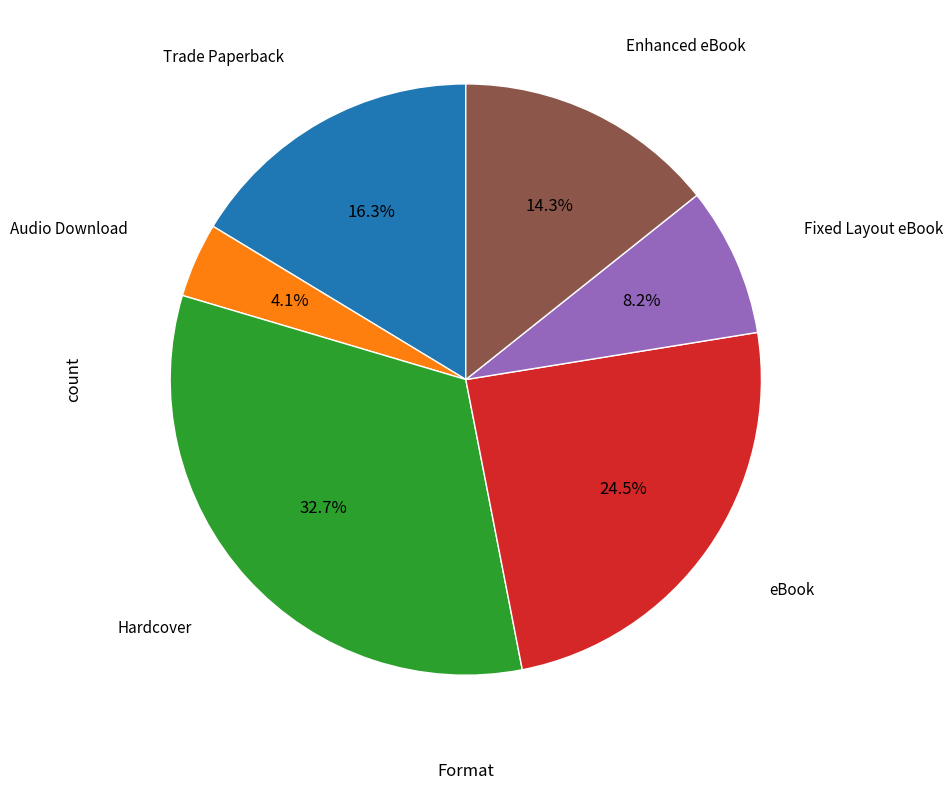

To the nearest percent, what is the difference between the largest and smallest slice percentages?

29%